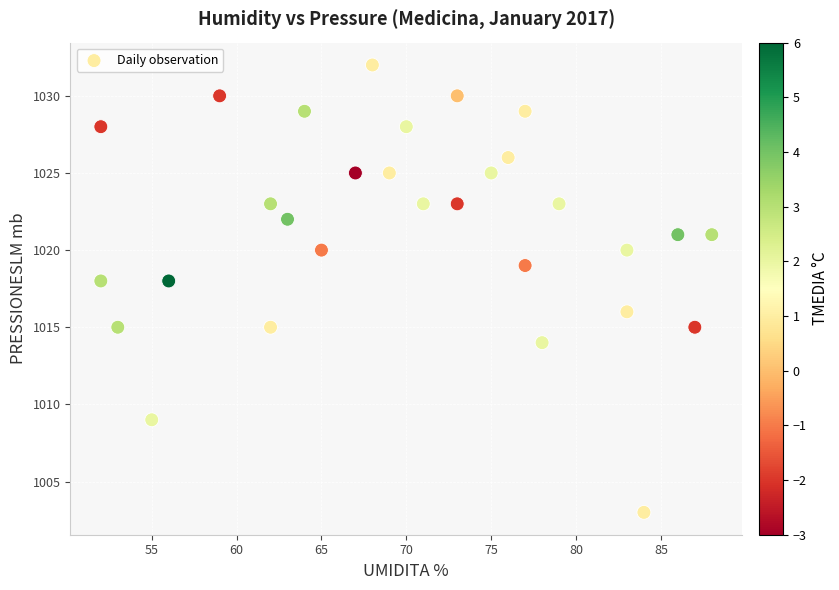

What is the range of X values (max minus min)?

36